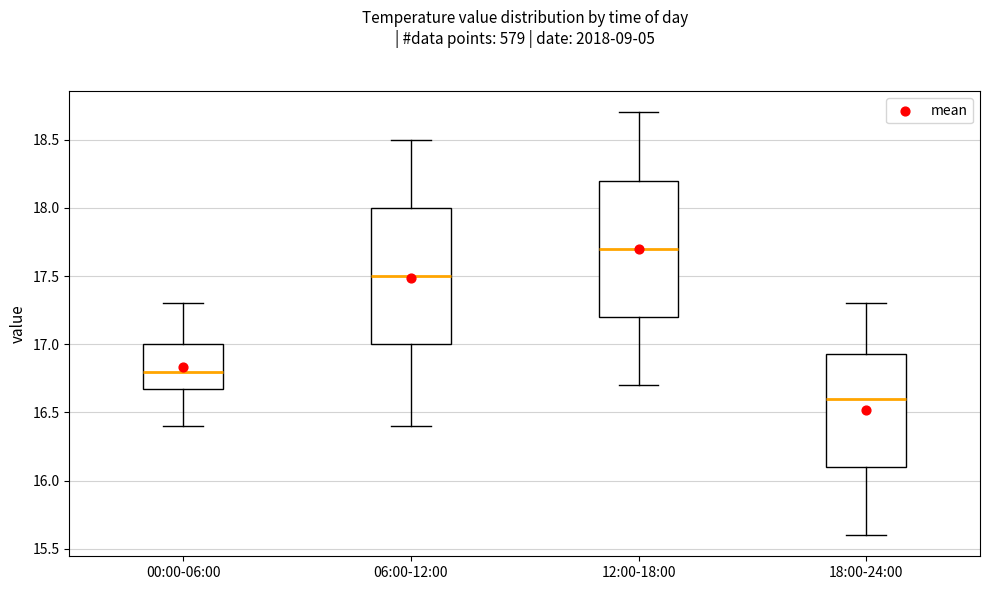

Reading left to right, read every box against the y-axis: the position of its median line, the range the box covers, and the ends of its whiskers. The values are not printed on the chart, so give them approximately, as read against the axis.

00:00-06:00: median 16.80, box 16.70 to 17.00, whiskers 16.40 to 17.30
06:00-12:00: median 17.50, box 17.00 to 18.00, whiskers 16.40 to 18.50
12:00-18:00: median 17.70, box 17.20 to 18.20, whiskers 16.70 to 18.70
18:00-24:00: median 16.60, box 16.10 to 16.95, whiskers 15.60 to 17.30